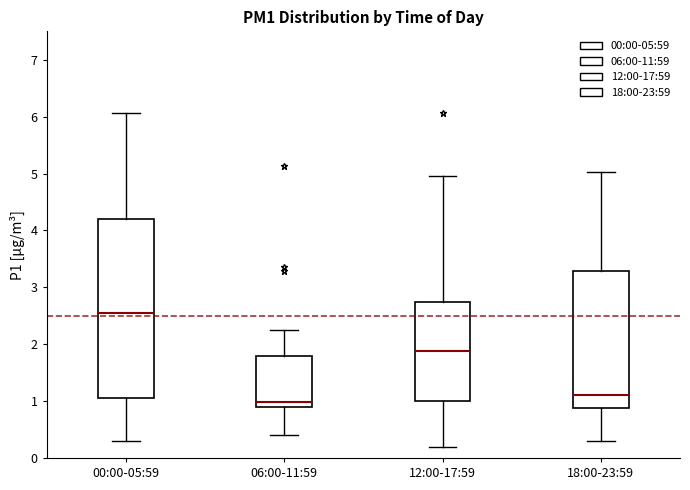

Which box has the highest median line?

00:00-05:59